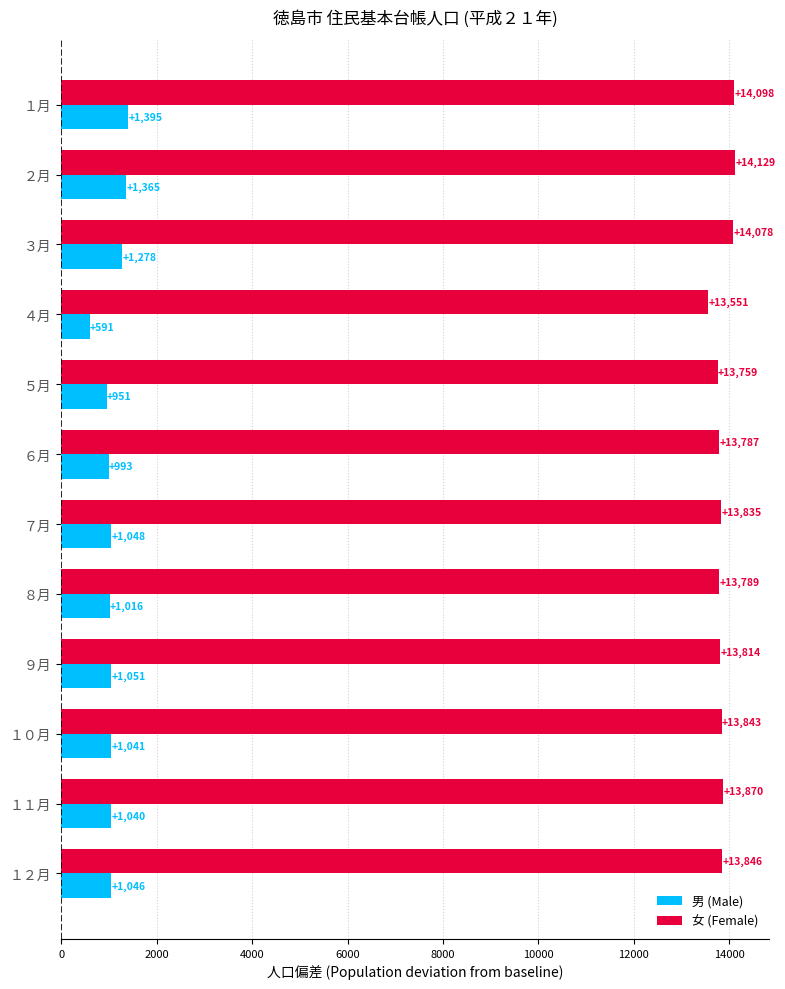

What is the sum of the 女 (Female) values at １１月 and ９月?

27684